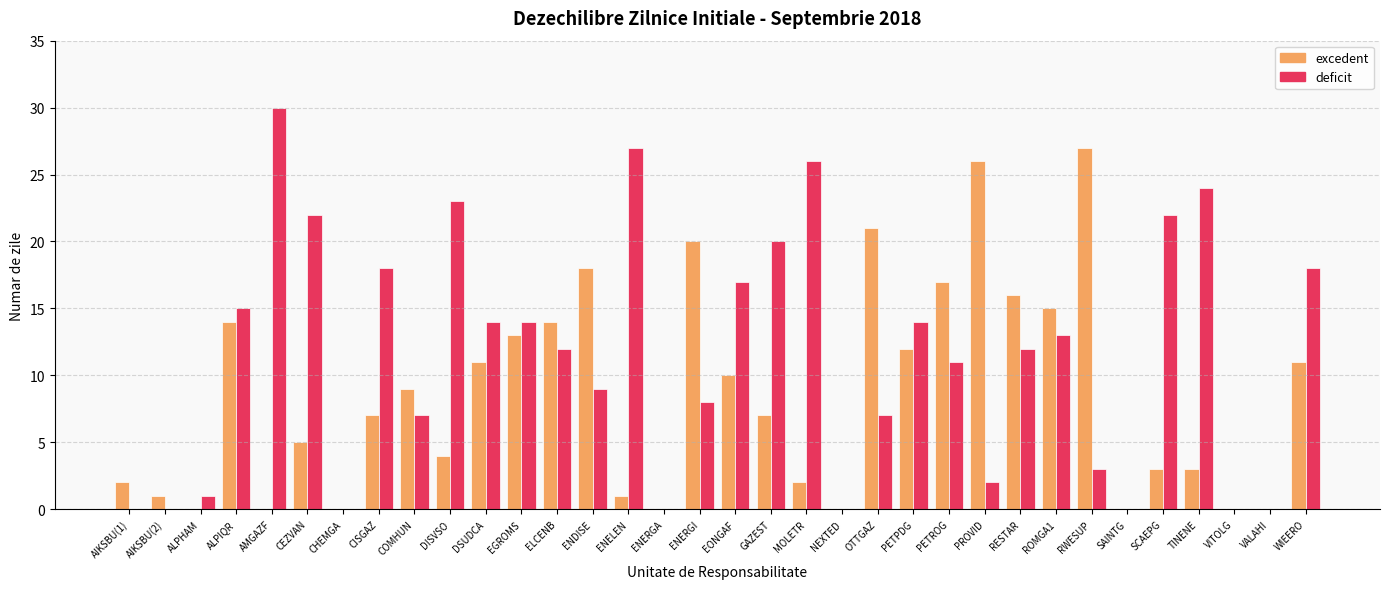

Is it true that excedent equals -16 at VITOLG?

False